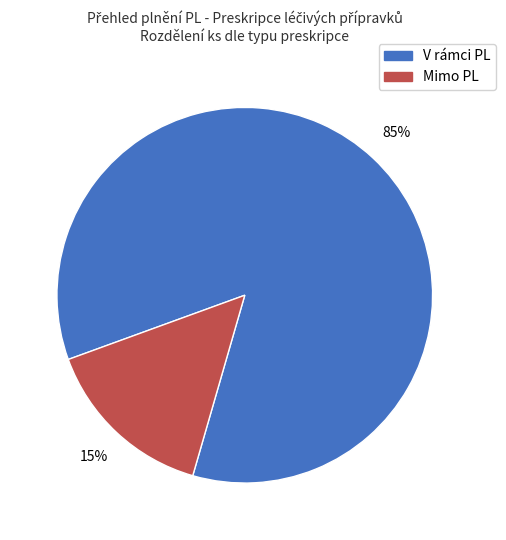

Count the number of slices in the pie.

2